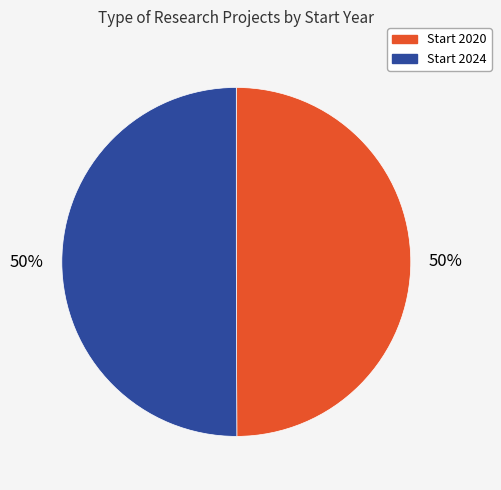

To the nearest percent, what is the average slice percentage?

50%